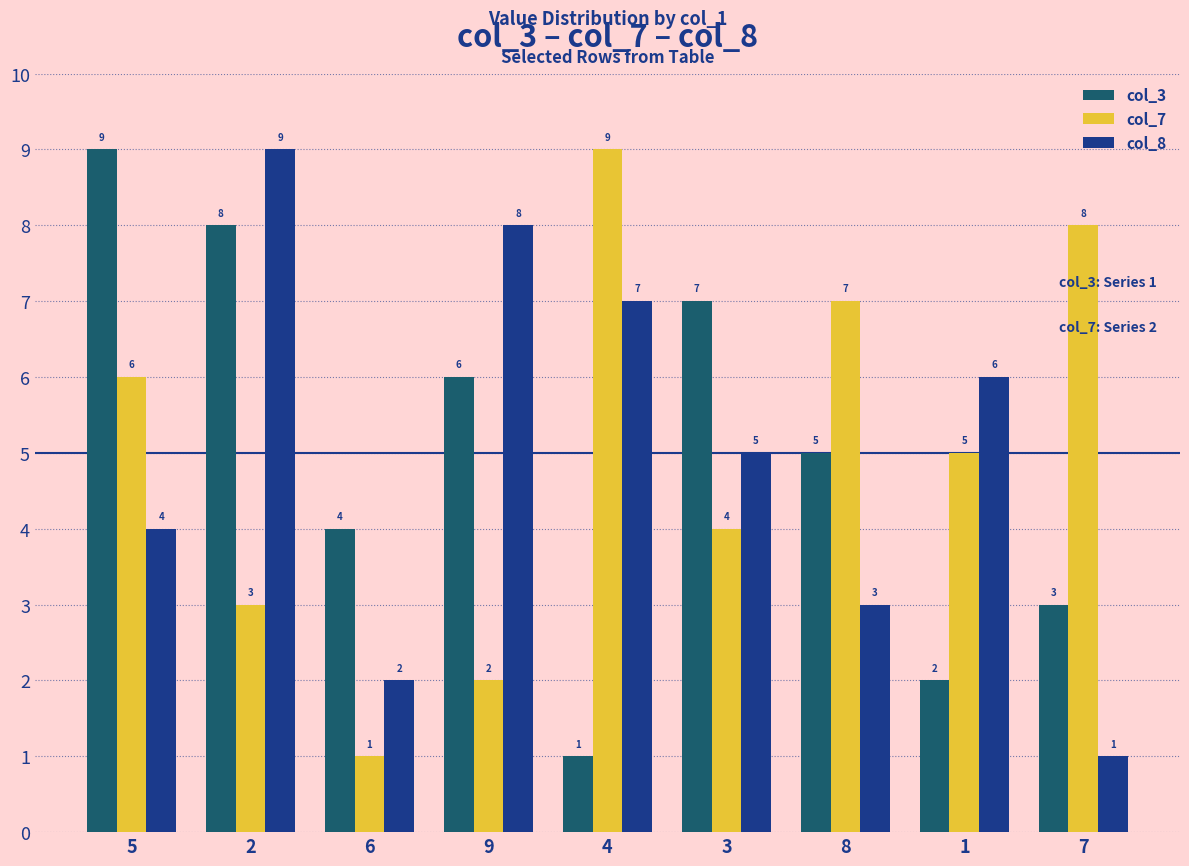

At which label does col_8 first exceed 5?

2